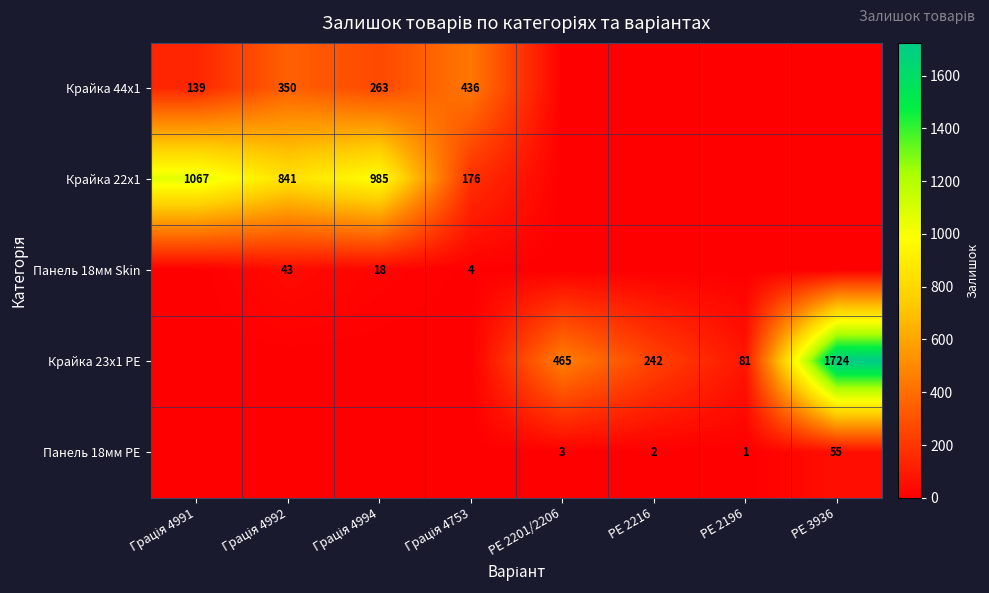

True or false: Крайка 23x1 PE has a value of 329 at PE 2216.

False